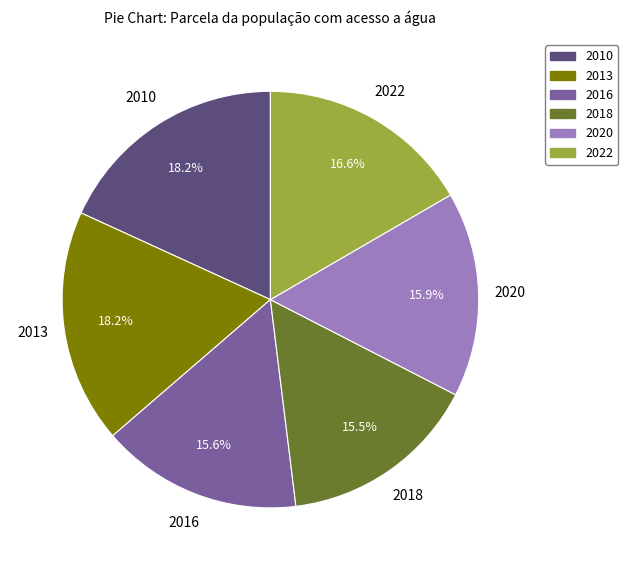

Count the number of slices in the pie.

6